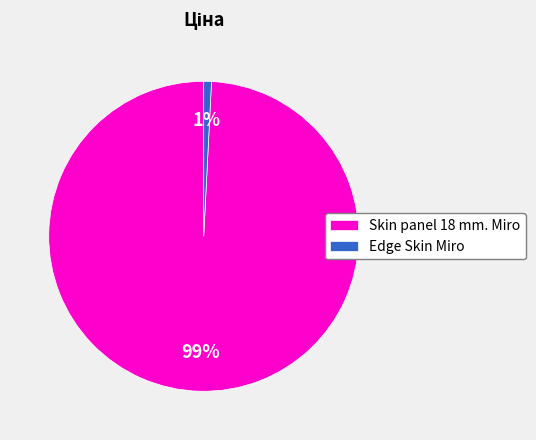

The Skin panel 18 mm. Miro slice represents 89% of the pie. True or false?

False